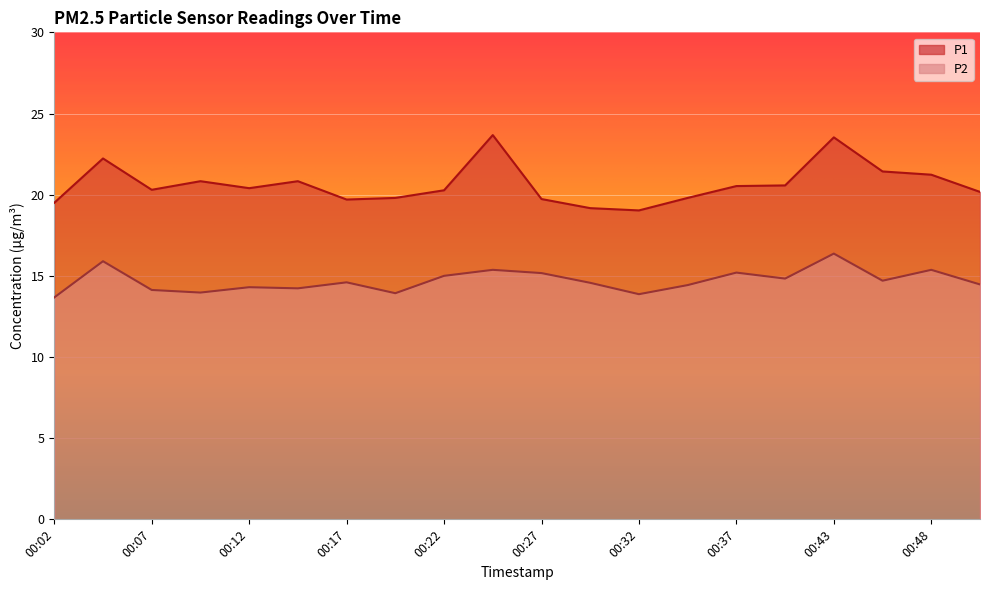

What is the value of the P2 point at the 7th from the left?

14.6